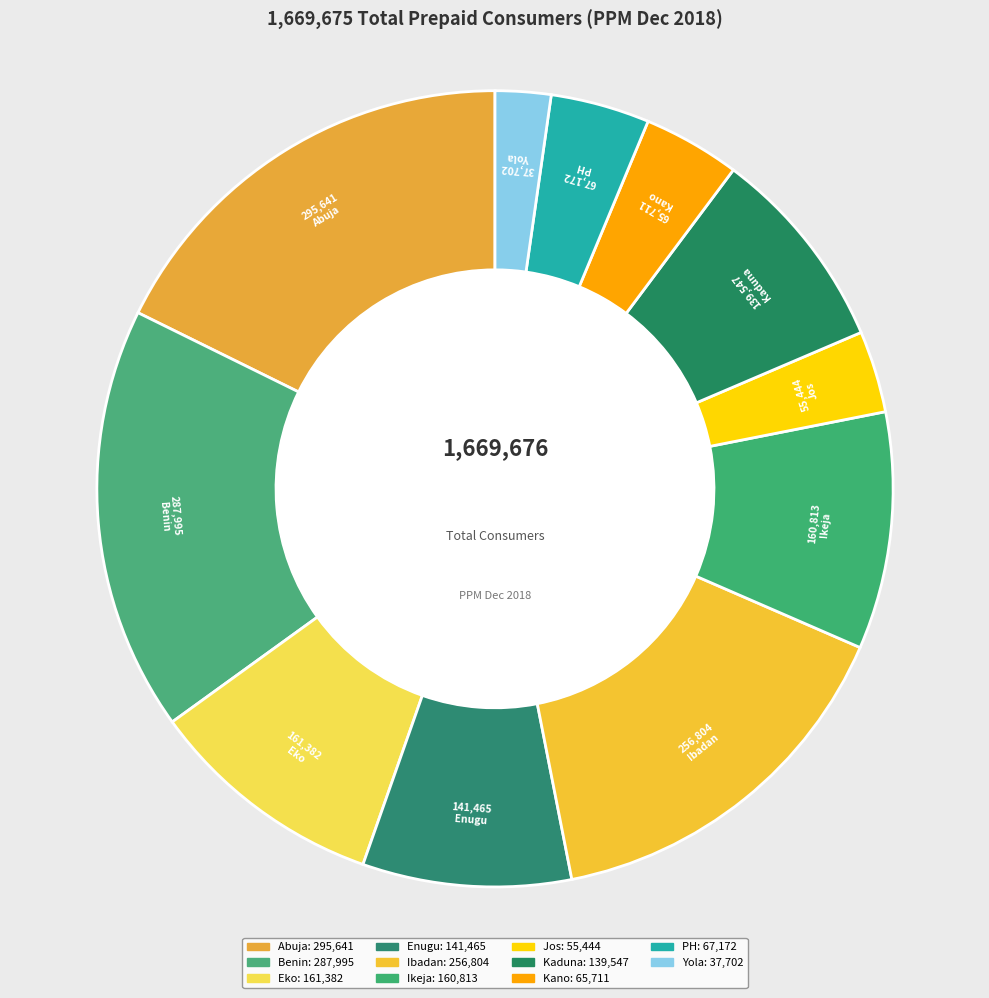

How many slices are in this pie chart?

11